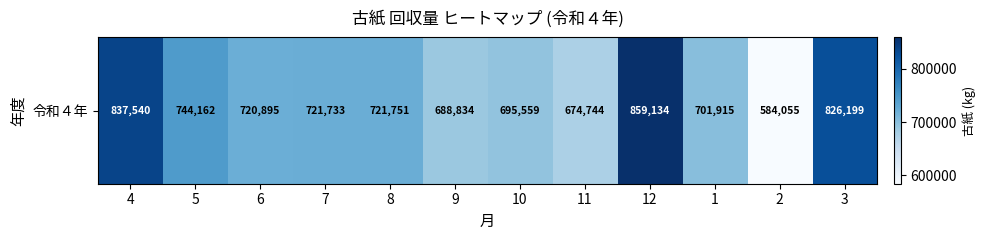

True or false: the data shows 456742 at 3.

False